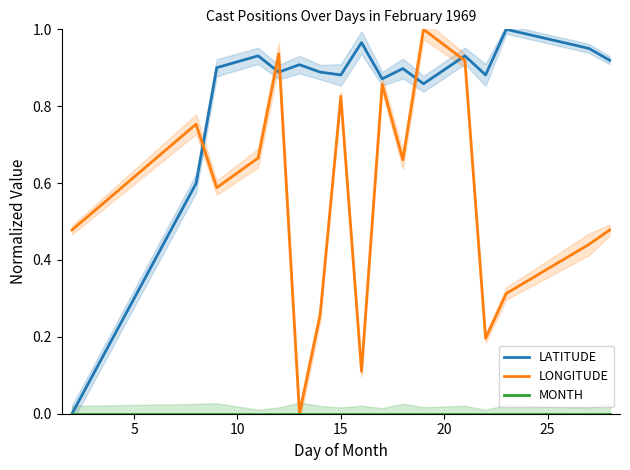

After their last crossing, which series has the higher values: LONGITUDE or LATITUDE?

LATITUDE